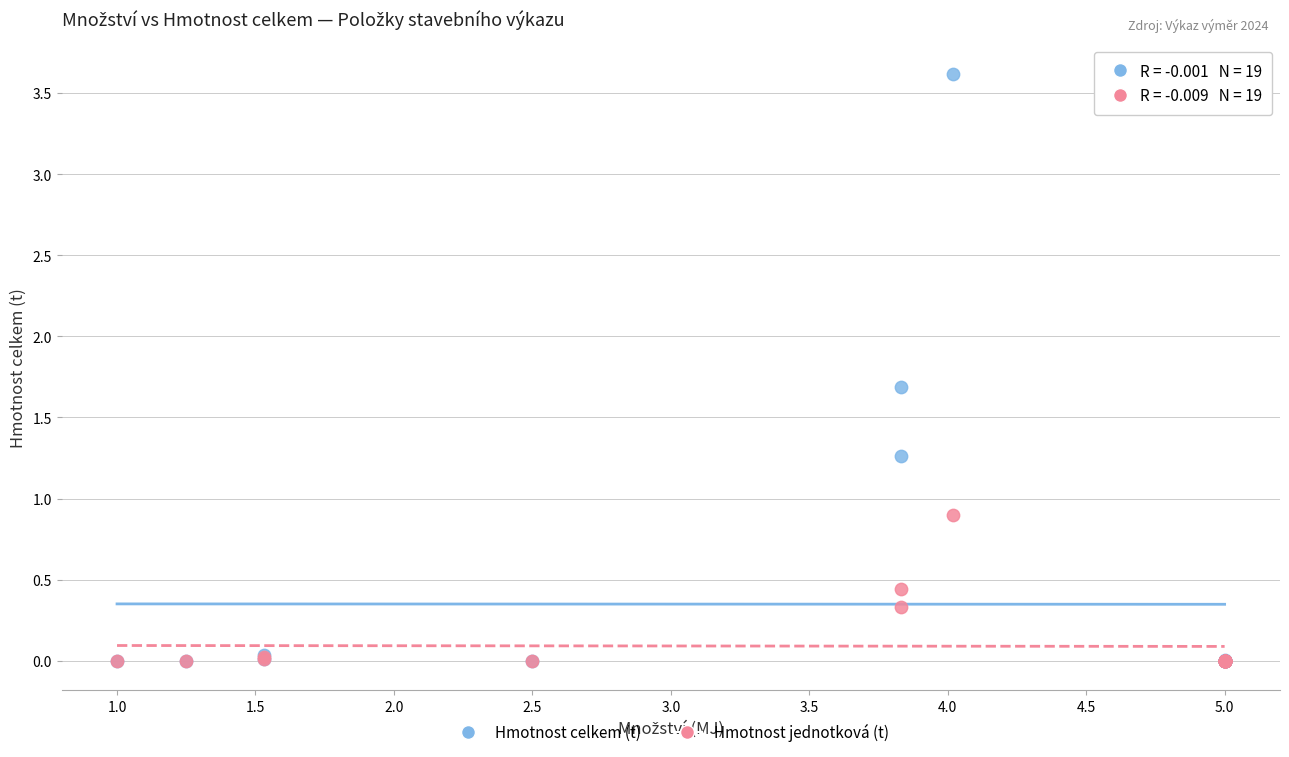

What are all the series names shown in the legend?

Hmotnost celkem (t), Hmotnost jednotková (t)